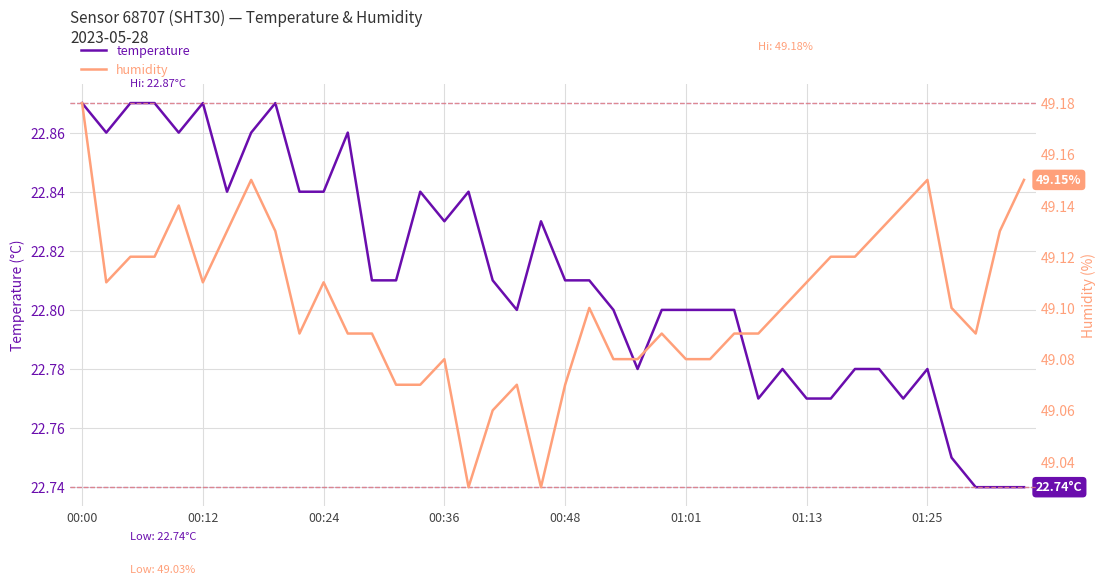

In humidity, how many points are lower than both neighbors (excluding endpoints)?

6